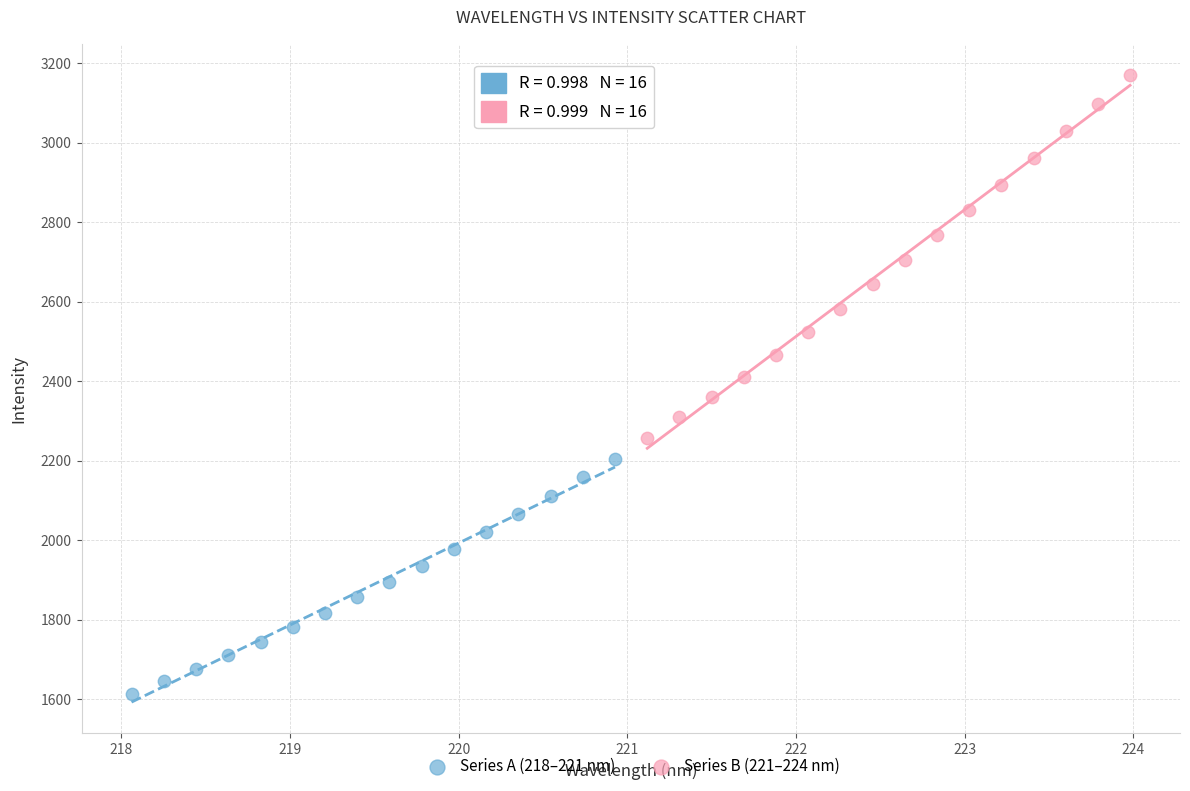

Which series reaches the maximum Y coordinate?

Series B (221–224 nm)